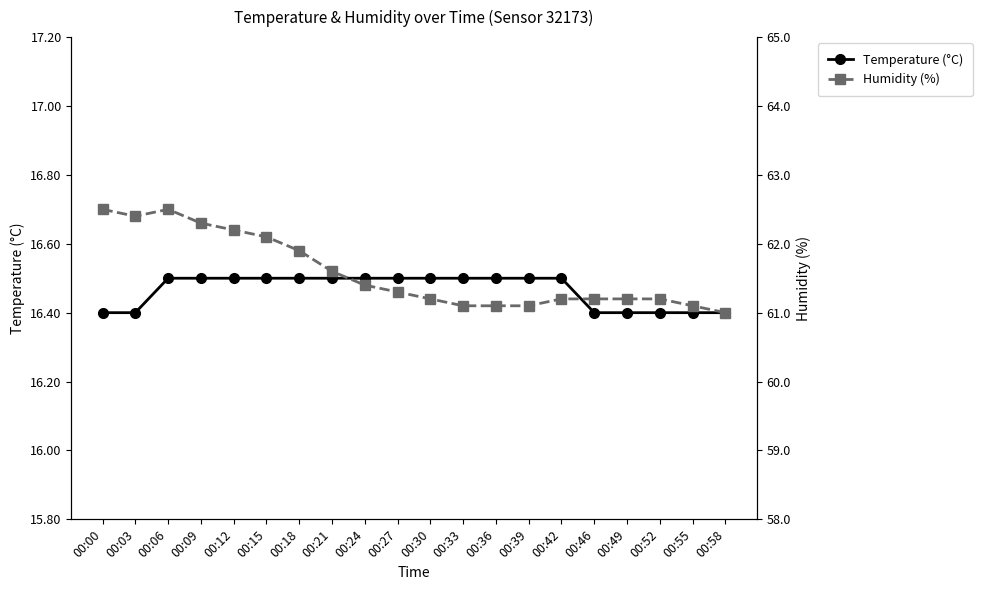

What is the value of the Temperature (°C) point at the 1st from the left?

16.4